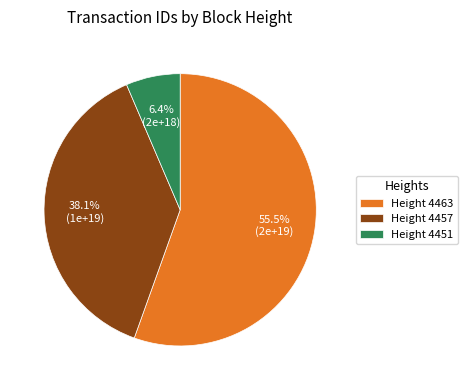

Which category has the biggest portion of the pie?

Height 4463